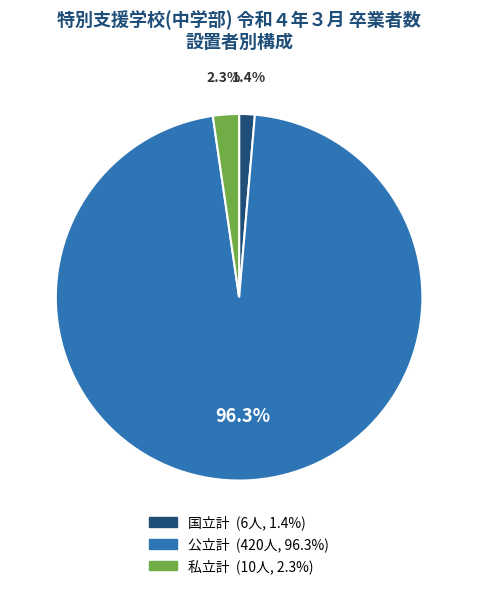

True or false: 国立計 accounts for 14% of the total.

False